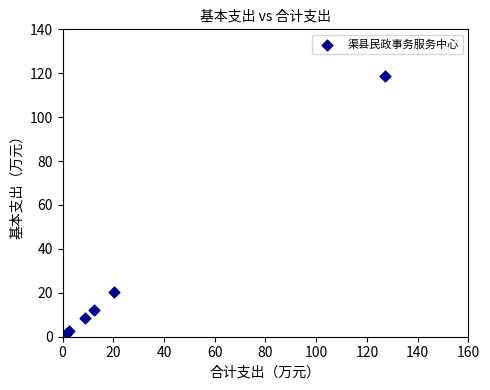

What Y value in the scatter plot is closest to 60?

20.4